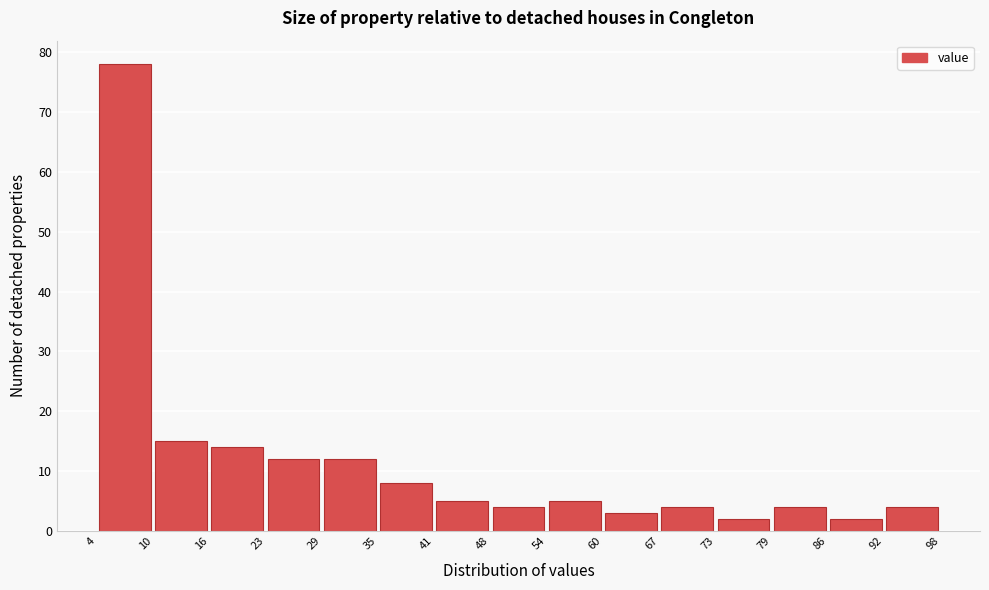

Over which range of the x-axis is the bar tallest?

4 to 10